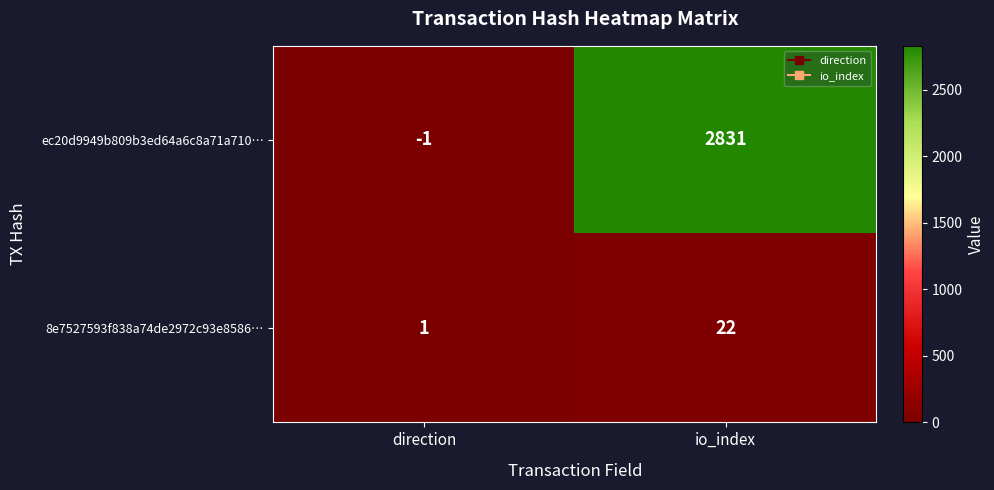

Reading left to right, list all the values displayed in this chart.

ec20d9949b809b3ed64a6c8a71a710…: direction=-1	io_index=2831
8e7527593f838a74de2972c93e8586…: direction=1	io_index=22